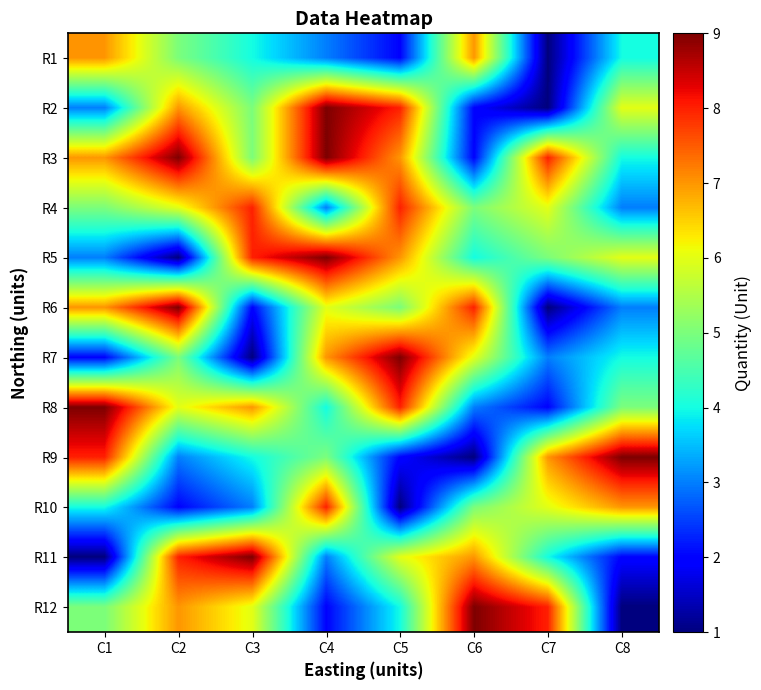

List the series in order of their peak value, highest first.

R2, R3, R5, R6, R7, R8, R9, R11, R12, R4, R10, R1